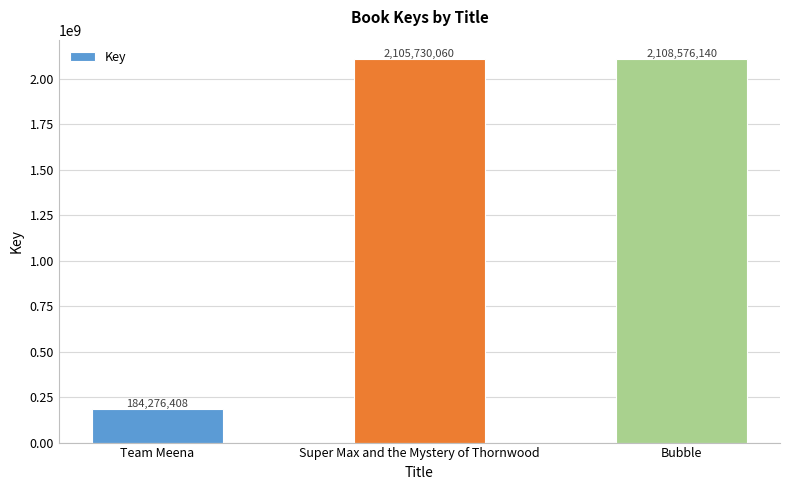

Rank the categories by value from lowest to highest.

Team Meena, Super Max and the Mystery of Thornwood, Bubble